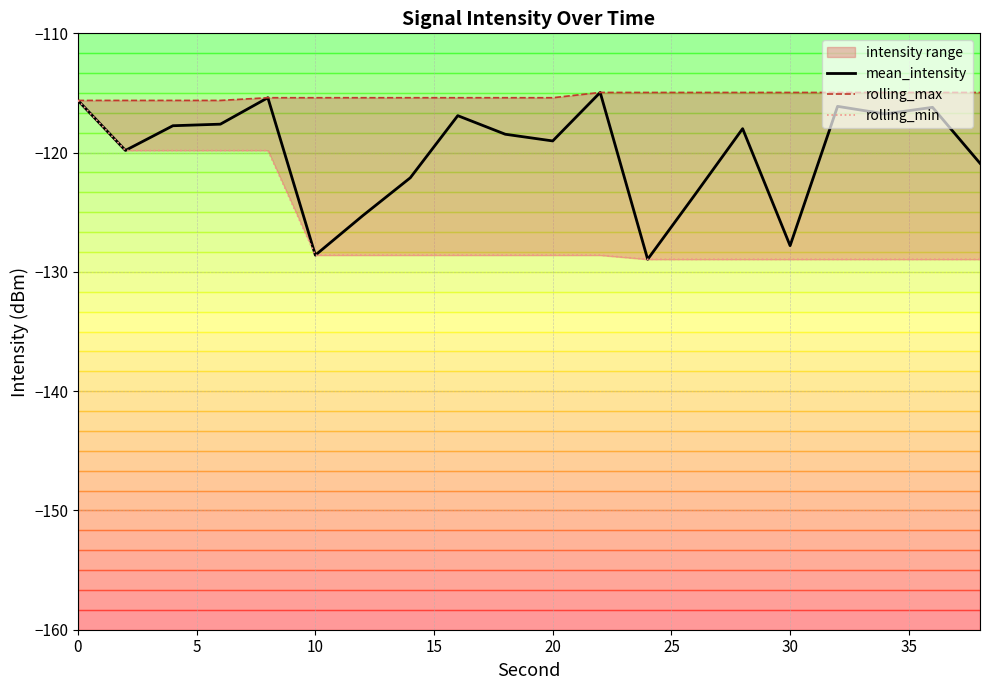

The value of mean_intensity at 30 is -84.3. True or false?

False